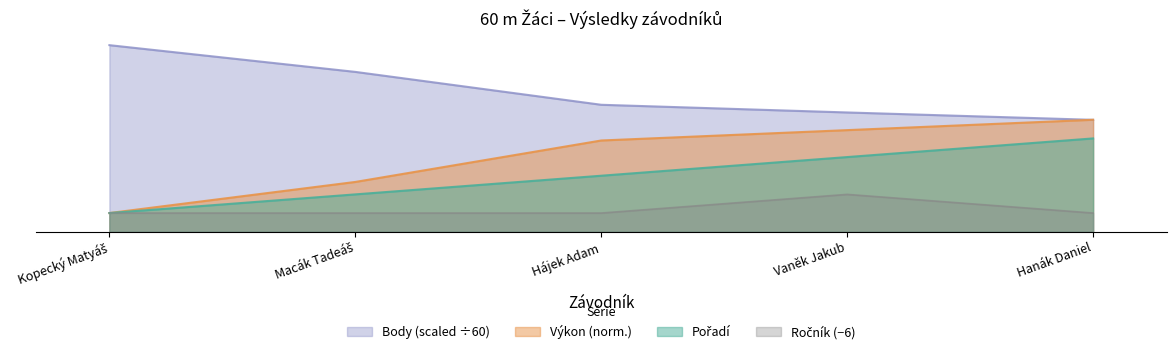

Which series has the largest total across all categories?

Body (scaled ÷60)